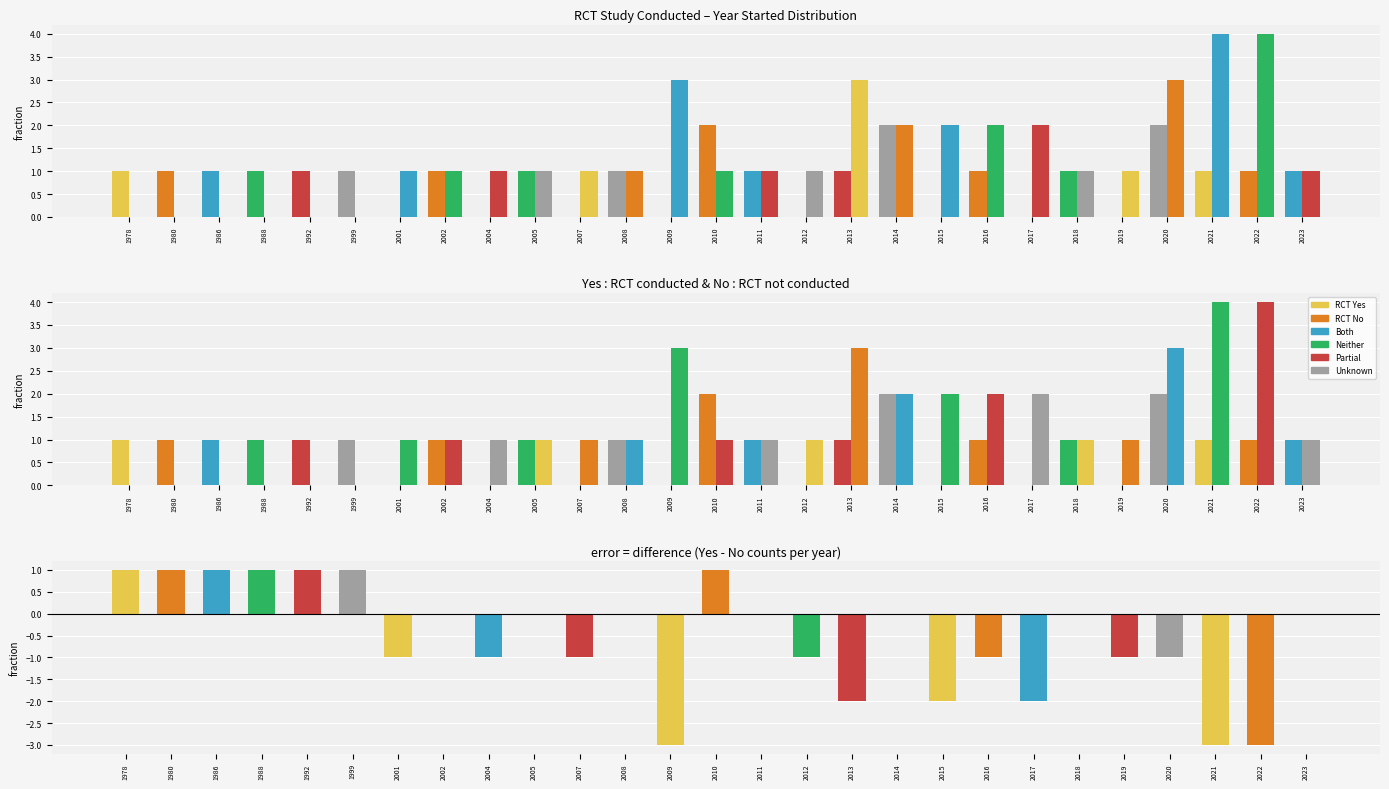

What is the value of the 3rd bar from the left?

1